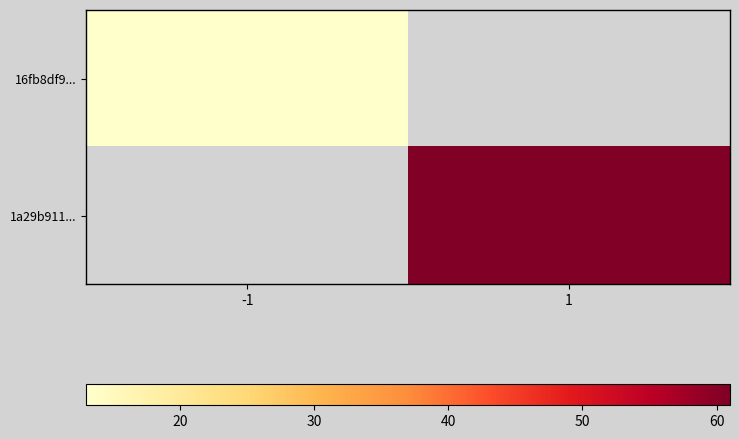

What is the greatest value displayed?

61.0